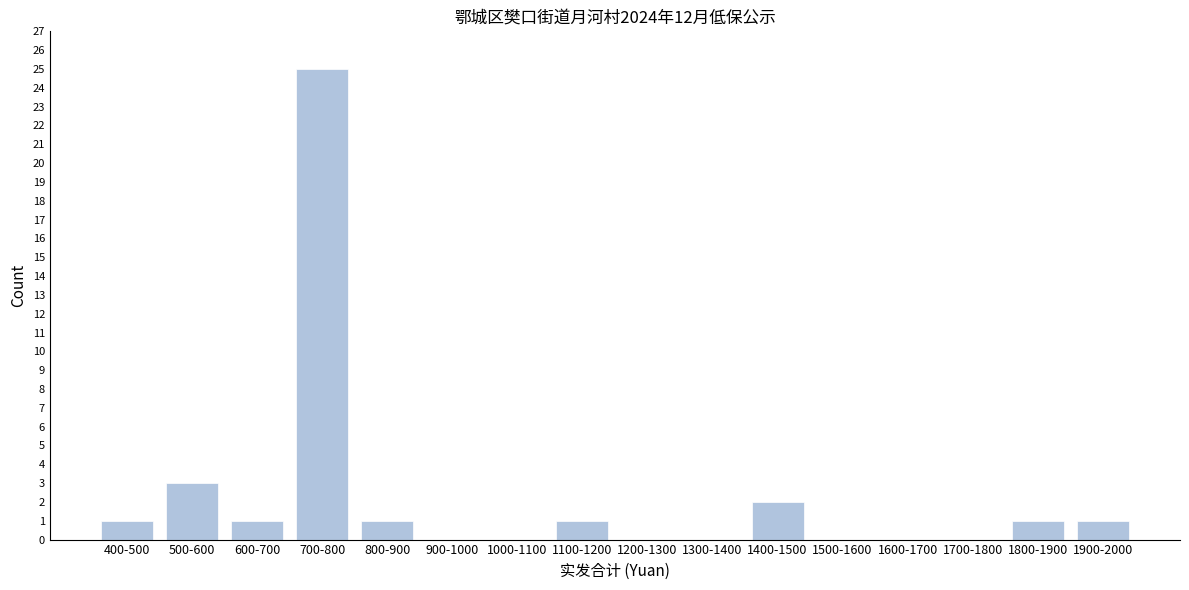

Reading right to left, transcribe all the data shown in this chart.

1900-2000=1	1800-1900=1	1700-1800=0	1600-1700=0	1500-1600=0	1400-1500=2	1300-1400=0	1200-1300=0	1100-1200=1	1000-1100=0	900-1000=0	800-900=1	700-800=25	600-700=1	500-600=3	400-500=1